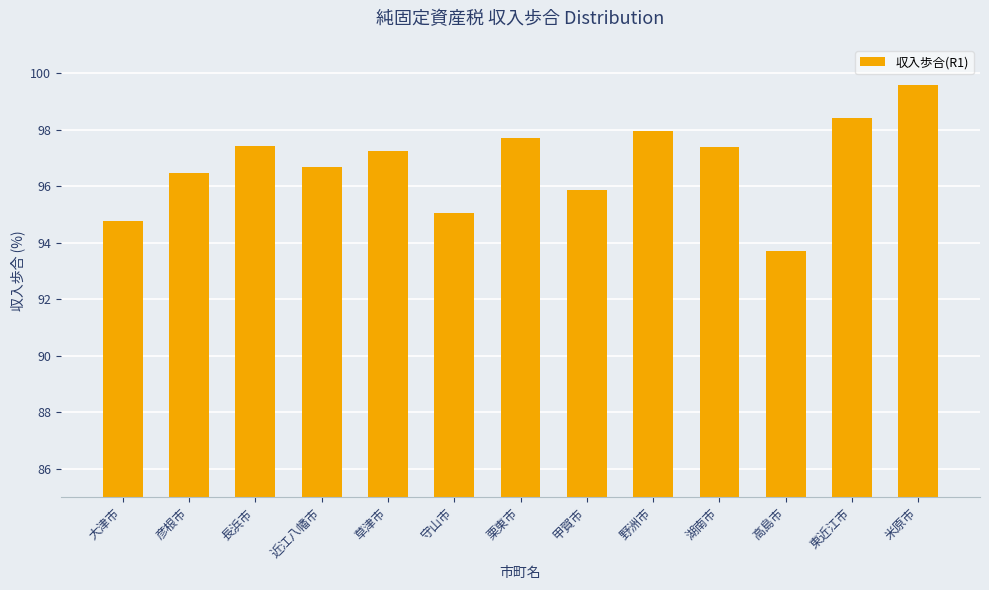

Are the bars horizontal?

No